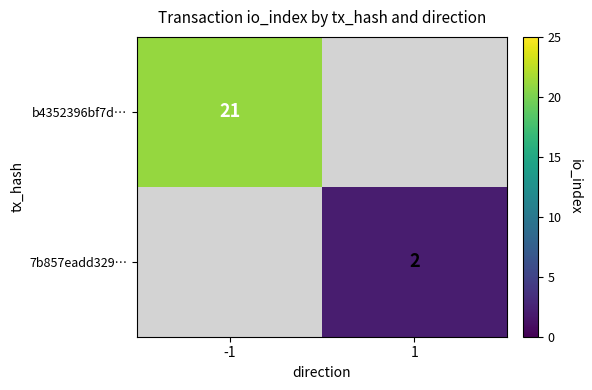

Is the value of 7b857eadd329… at 1 greater than the value of b4352396bf7d… at -1?

No